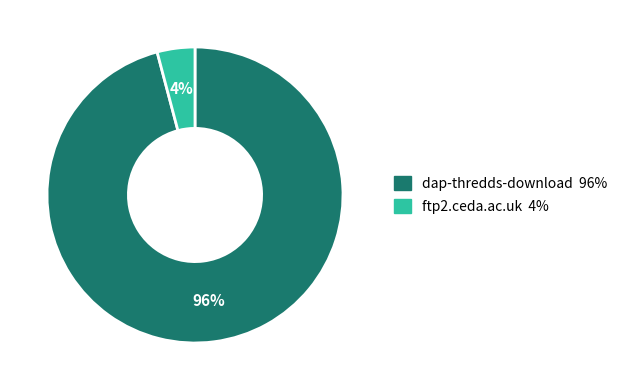

How many slices are in this pie chart?

2